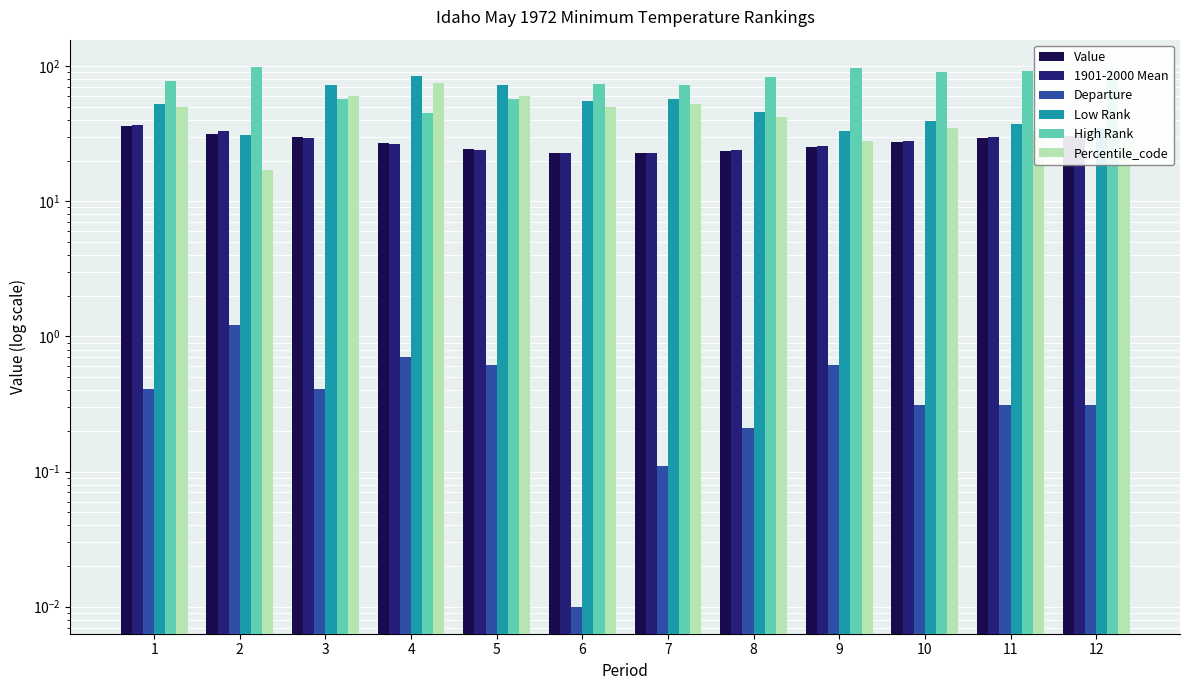

Reading left to right, extract all data points from this chart.

Value: 1=36.1	2=31.7	3=29.8	4=27.1	5=24.4	6=22.6	7=22.7	8=23.6	9=25.0	10=27.5	11=29.4	12=30.5
1901-2000 Mean: 1=36.5	2=32.9	3=29.4	4=26.4	5=23.8	6=22.6	7=22.6	8=23.8	9=25.6	10=27.8	11=29.7	12=30.8
Departure: 1=0.4	2=1.2	3=0.4	4=0.7	5=0.6	6=0.0	7=0.1	8=0.2	9=0.6	10=0.3	11=0.3	12=0.3
Low Rank: 1=52.0	2=31.0	3=73.0	4=85.0	5=73.0	6=55.0	7=57.0	8=46.0	9=33.0	10=39.0	11=37.0	12=35.0
High Rank: 1=78.0	2=99.0	3=57.0	4=45.0	5=57.0	6=74.0	7=72.0	8=83.0	9=96.0	10=90.0	11=92.0	12=94.0
Percentile_code: 1=50.0	2=17.0	3=60.0	4=75.0	5=60.0	6=50.0	7=52.0	8=42.0	9=28.0	10=35.0	11=33.0	12=30.0